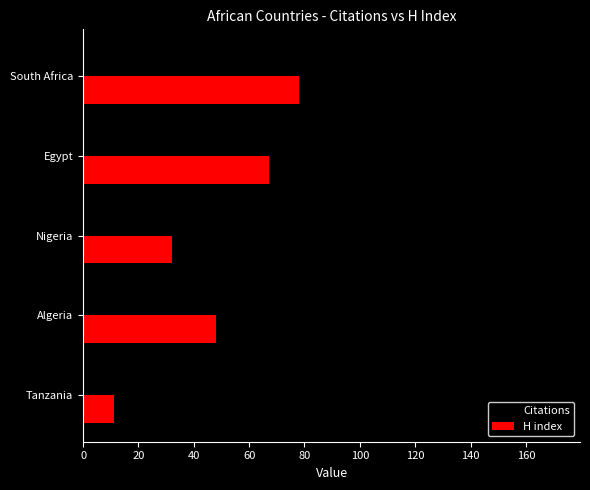

Which series has the largest range (max minus min)?

Citations